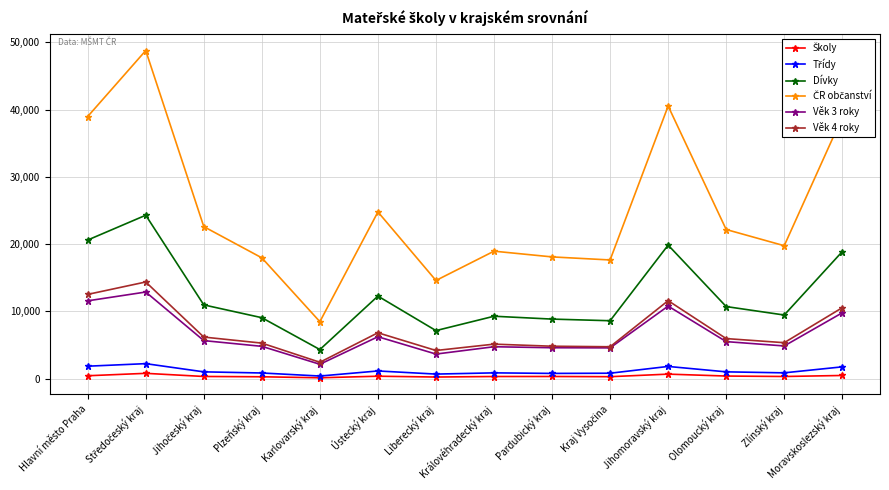

What is the difference between the highest and lowest values at Liberecký kraj?

14360